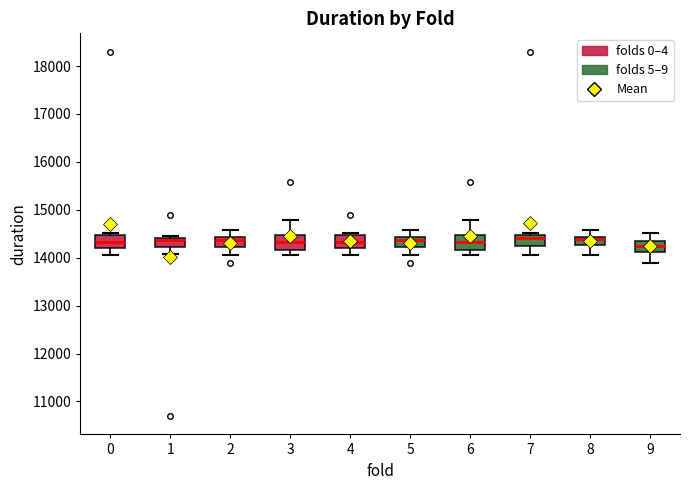

Reading left to right, transcribe this box plot: for each box, give where its median line is, the range the box spans, and where its two whiskers end, as read against the y-axis. The values are not printed on the chart, so give them approximately, as read against the axis.

0: median 14300, box 14200 to 14500, whiskers 14100 to 14500 (just above the box's upper edge)
1: median 14400 (drawn on the box's upper edge), box 14200 to 14400, whiskers 14100 to 14500
2: median 14400 (just below the box's upper edge), box 14200 to 14400, whiskers 14100 to 14600
3: median 14300, box 14200 to 14500, whiskers 14100 to 14800
4: median 14300, box 14200 to 14500, whiskers 14100 to 14500 (just above the box's upper edge)
5: median 14400 (just below the box's upper edge), box 14200 to 14400, whiskers 14100 to 14600
6: median 14300, box 14200 to 14500, whiskers 14100 to 14800
7: median 14400, box 14200 to 14500, whiskers 14100 to 14500 (just above the box's upper edge)
8: median 14400 (just below the box's upper edge), box 14300 to 14400, whiskers 14100 to 14600
9: median 14200, box 14100 to 14400, whiskers 13900 to 14500